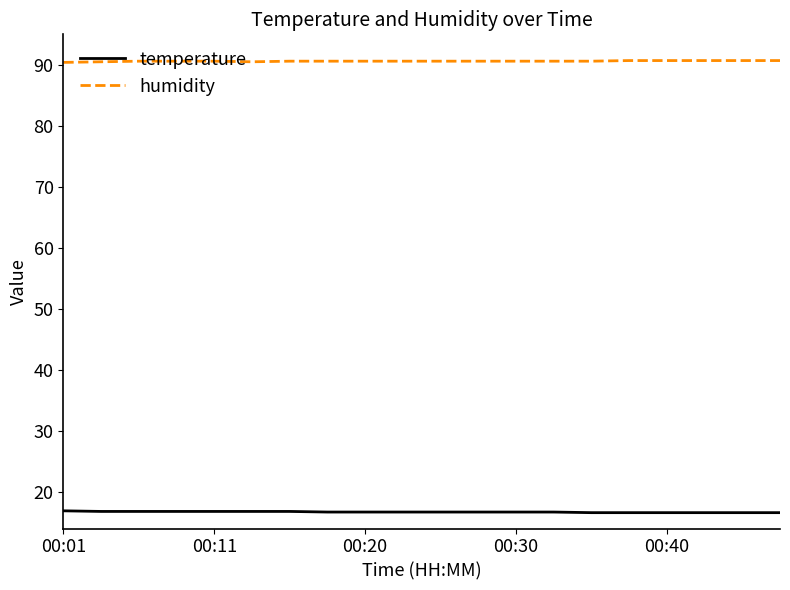

Count the number of data series in this chart.

2